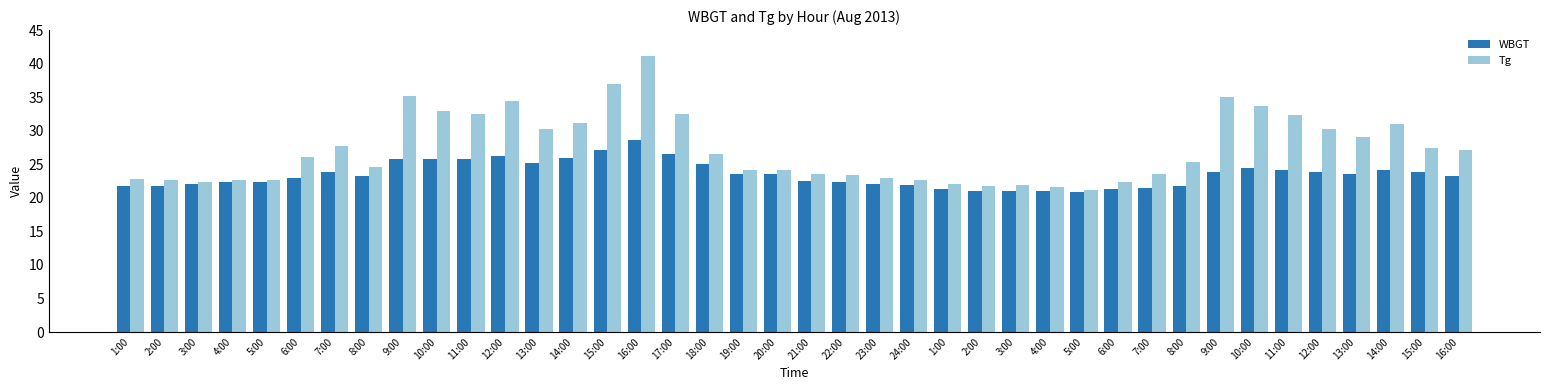

What is the difference between the highest and lowest values at 15:00?

9.8